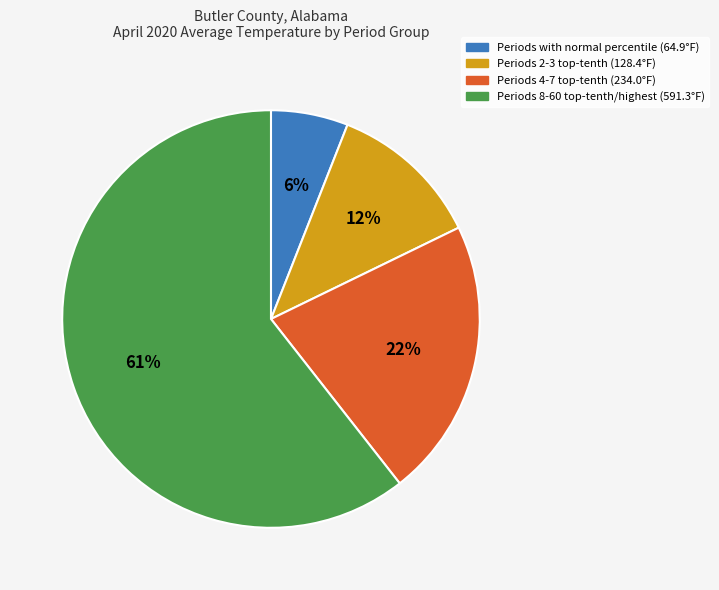

To the nearest percent, what is the average slice percentage?

25%